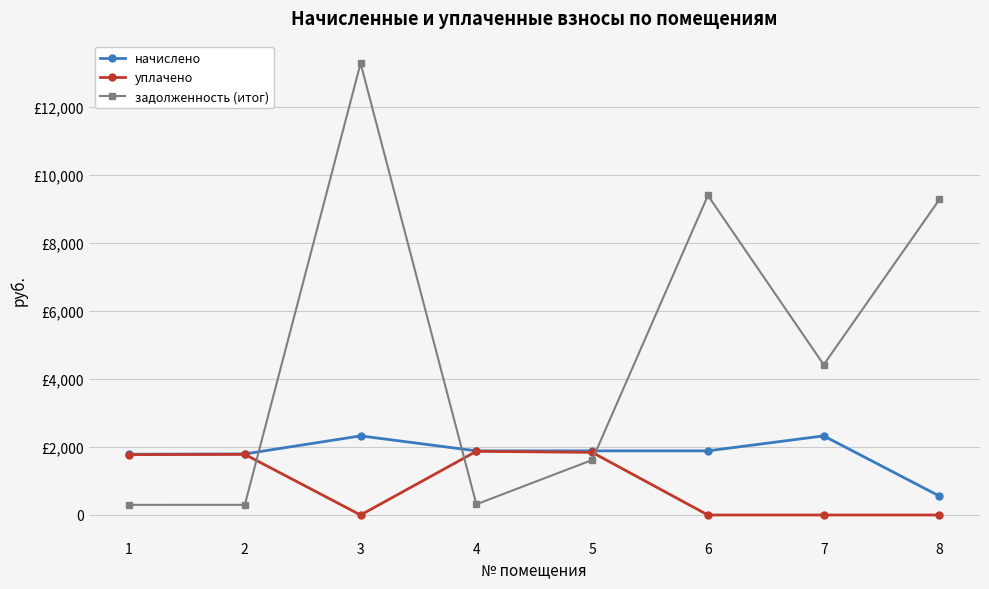

Where does the уплачено series first go above 1776?

1